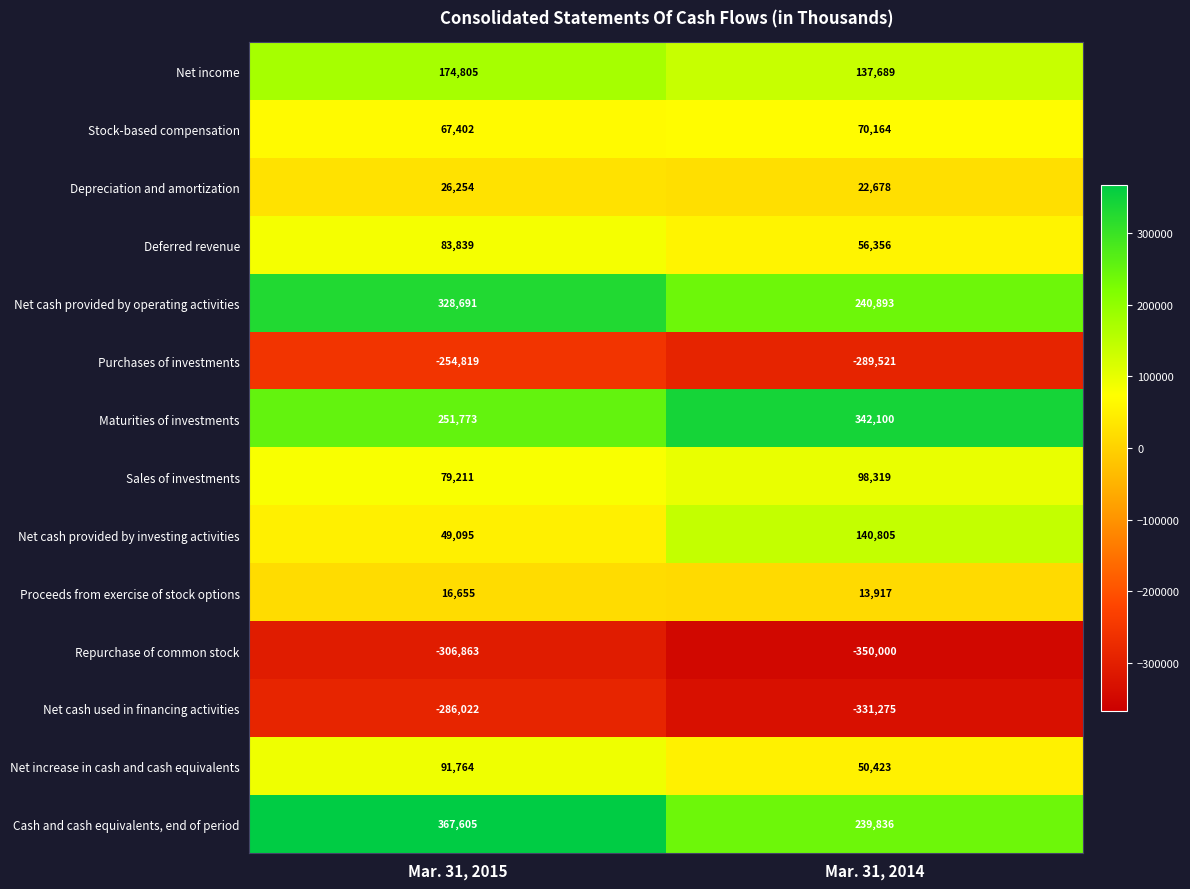

Which category has the highest value across all series?

Mar. 31, 2015